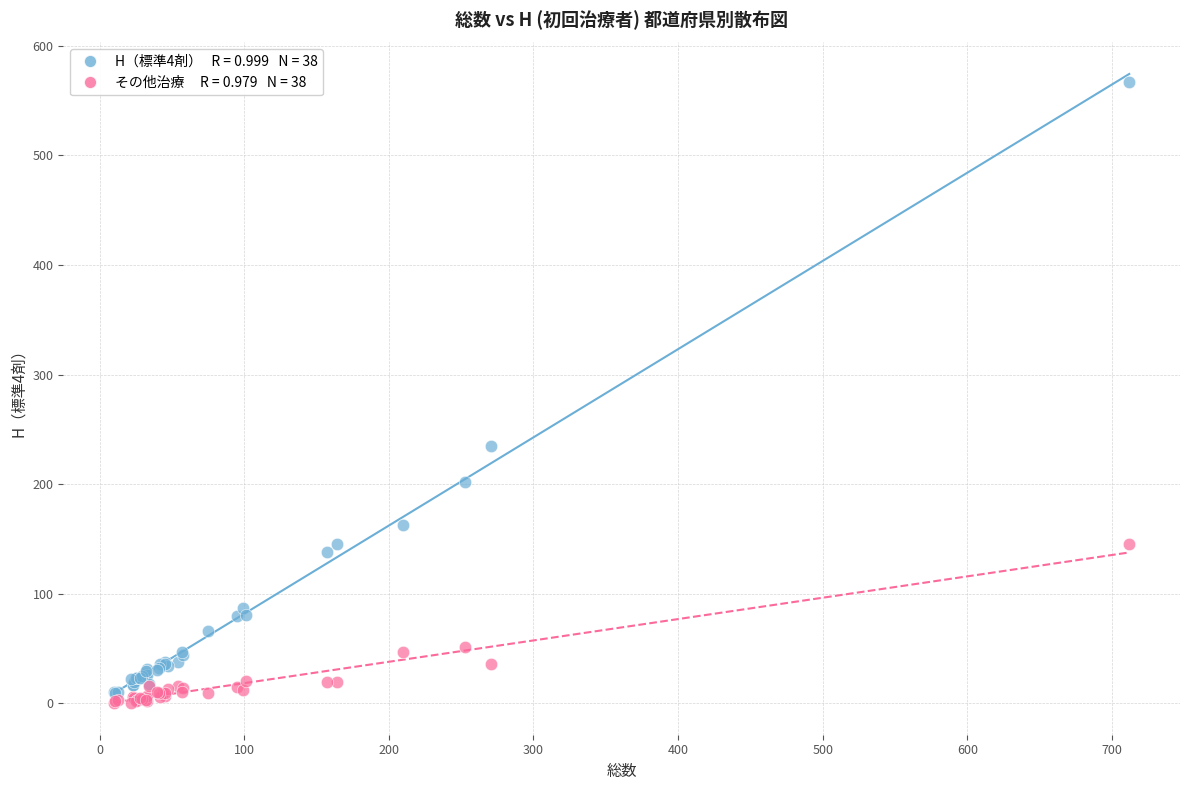

Across all series, what Y value is closest to 283?

235